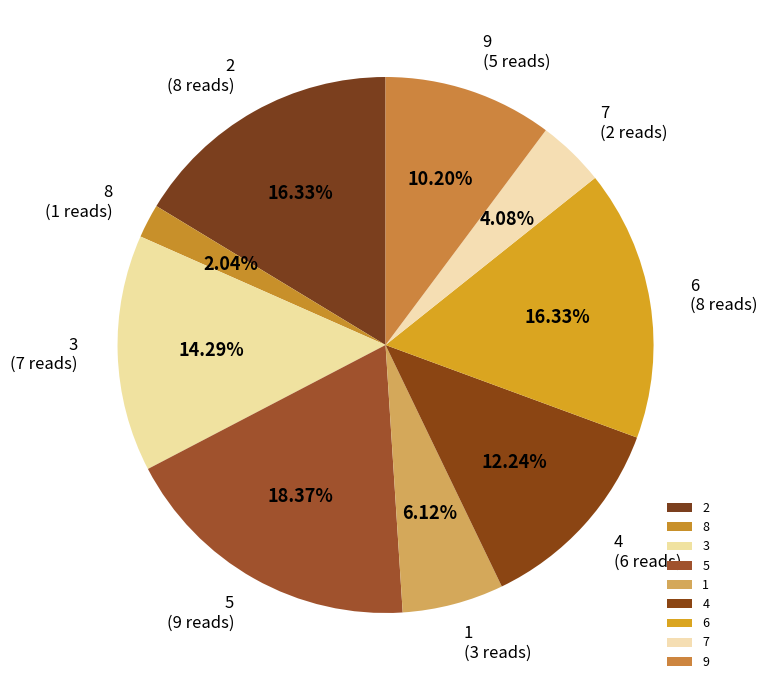

To the nearest percent, what portion does 6 represent?

16%